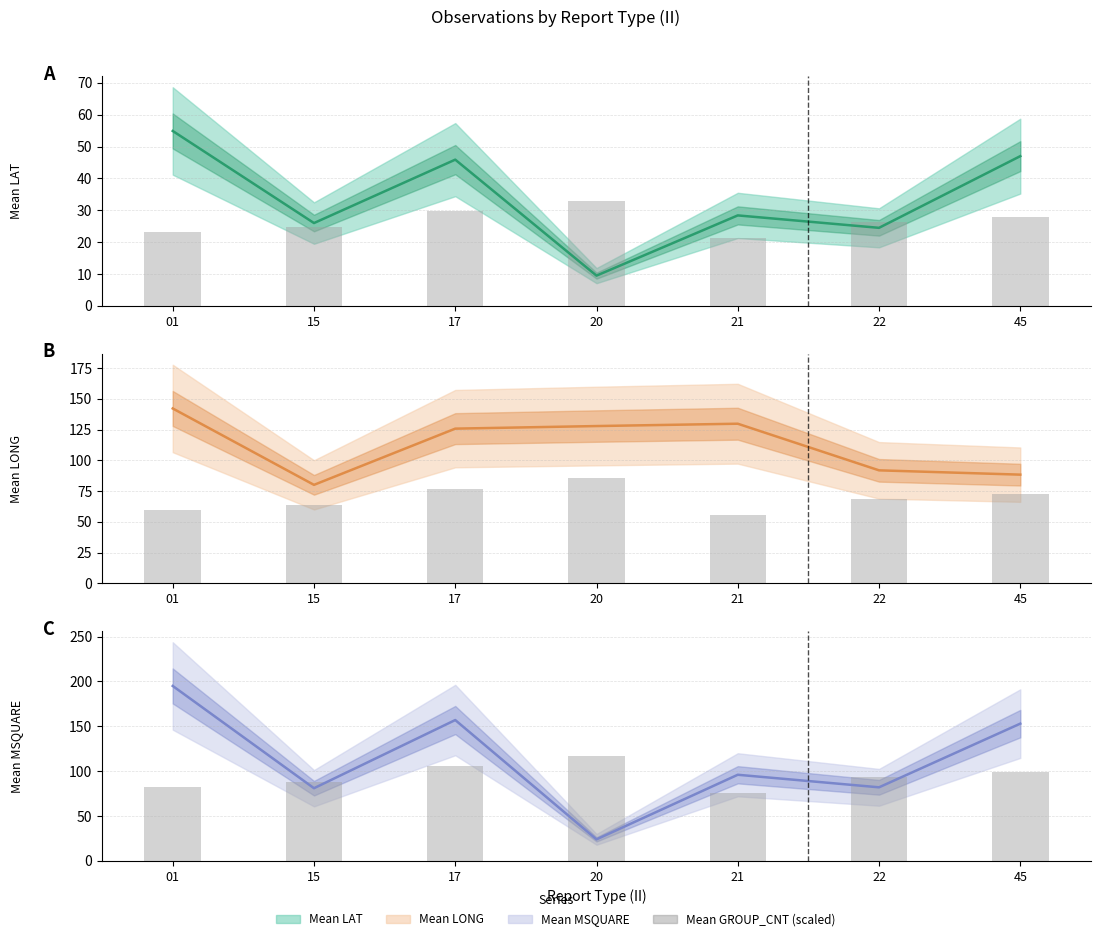

Reading right to left, transcribe all the data shown in this chart.

Mean LAT: 47.0	24.5	28.4	9.5	45.9	26.0	54.9
Mean GROUP_CNT (scaled): 99.5	93.6	76.0	117.0	105.3	87.8	81.9
Mean LONG: 88.4	91.9	129.8	127.9	125.8	80.1	142.2
Mean MSQUARE: 153.0	82.0	96.0	24.0	157.0	81.0	195.0